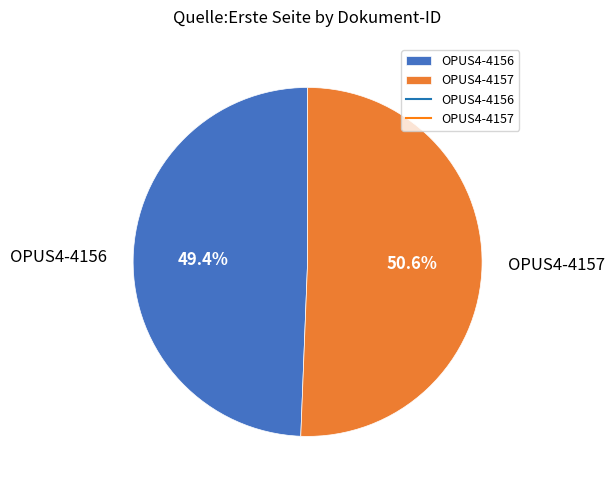

What portion of the pie excludes OPUS4-4156?

50.6%